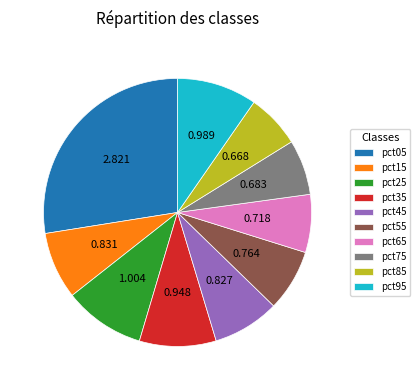

Do pct15 and pct25 together represent more than half of the pie?

No